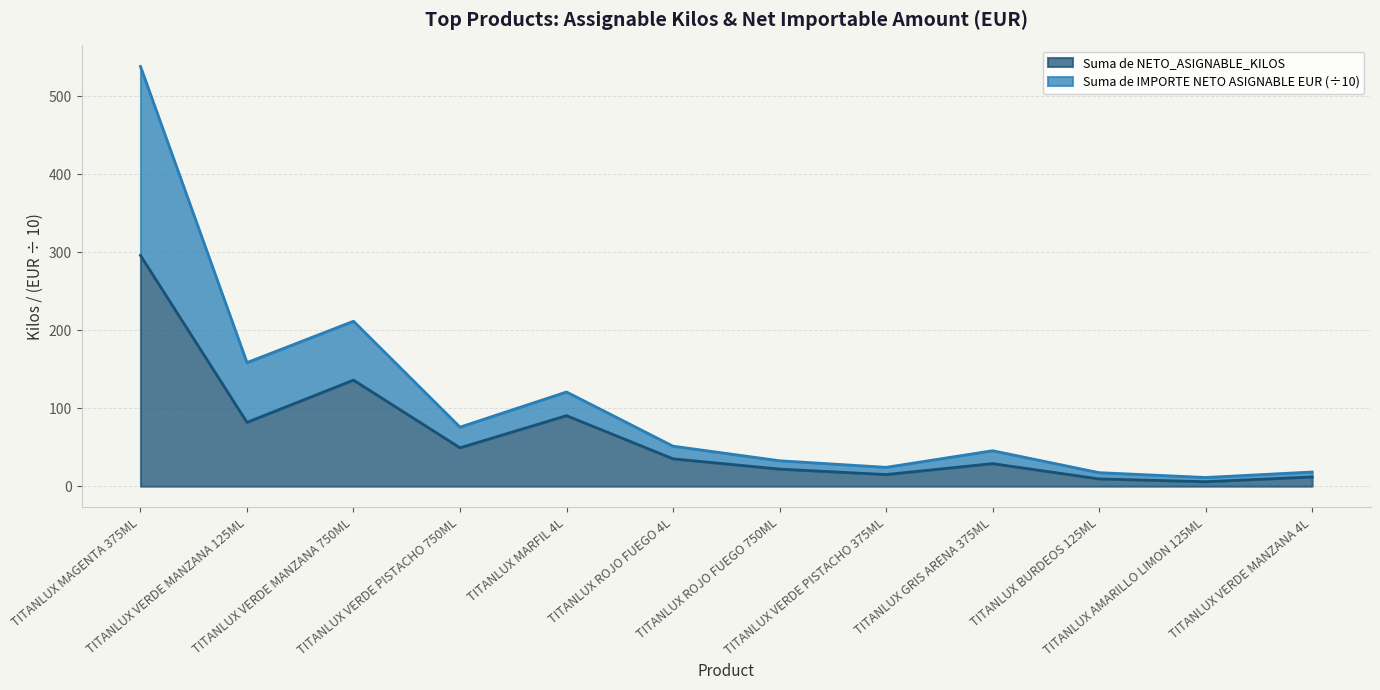

How many data points in Suma de IMPORTE NETO ASIGNABLE EUR are above 51?

6